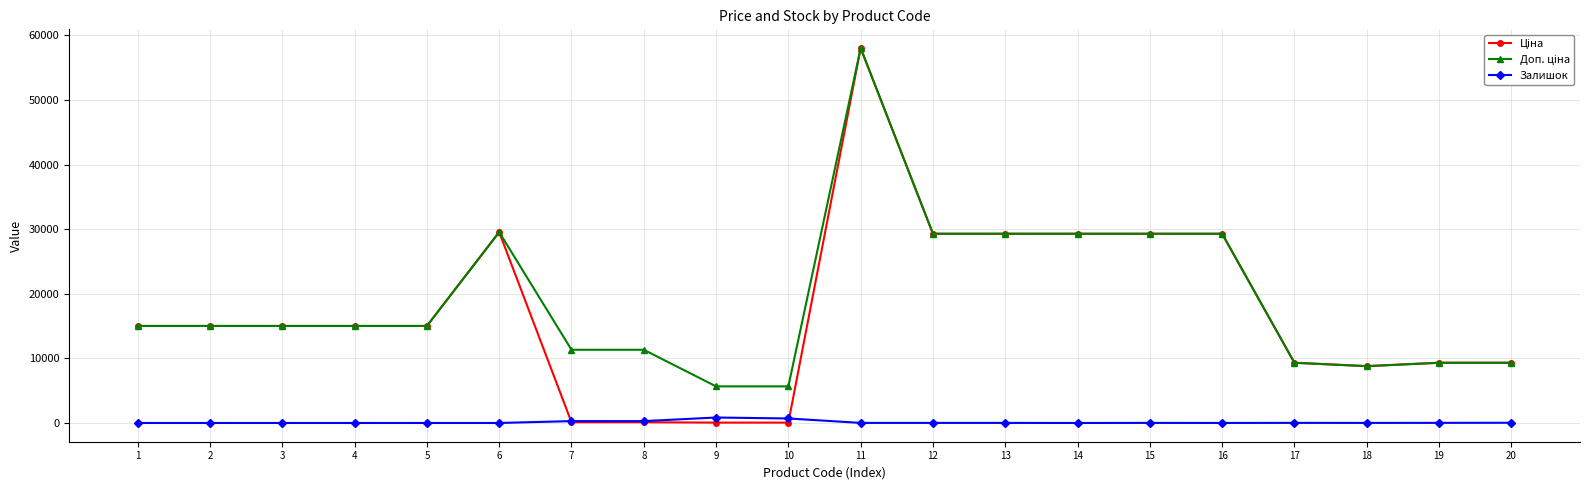

At which category is the sum across all series the highest?

11